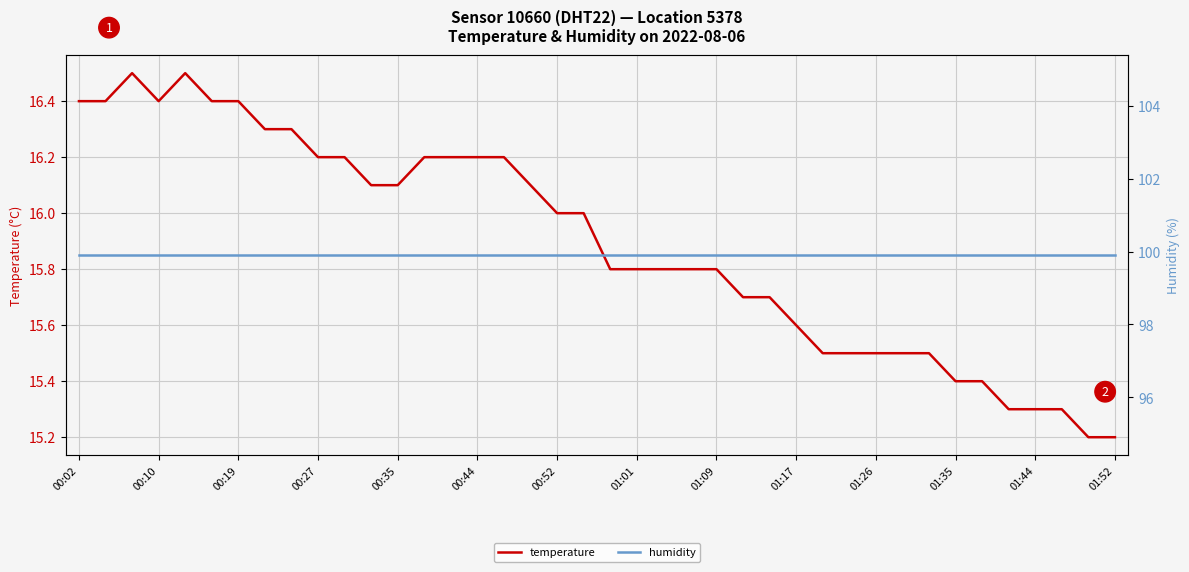

True or false: humidity and temperature intersect in this chart.

False